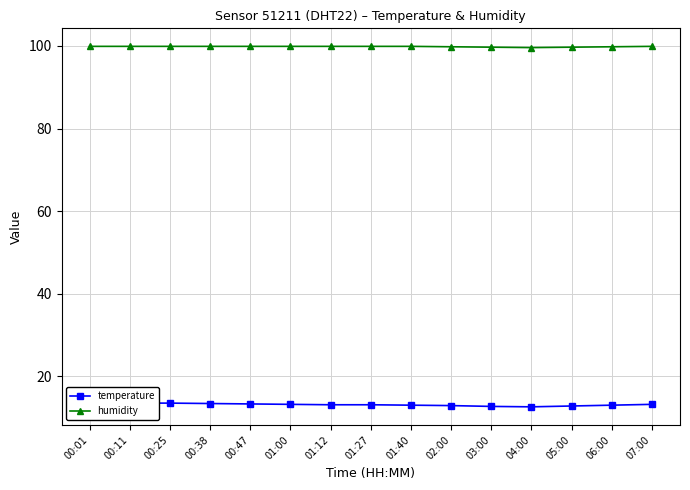

List the series in order of their overall mean, lowest first.

temperature, humidity